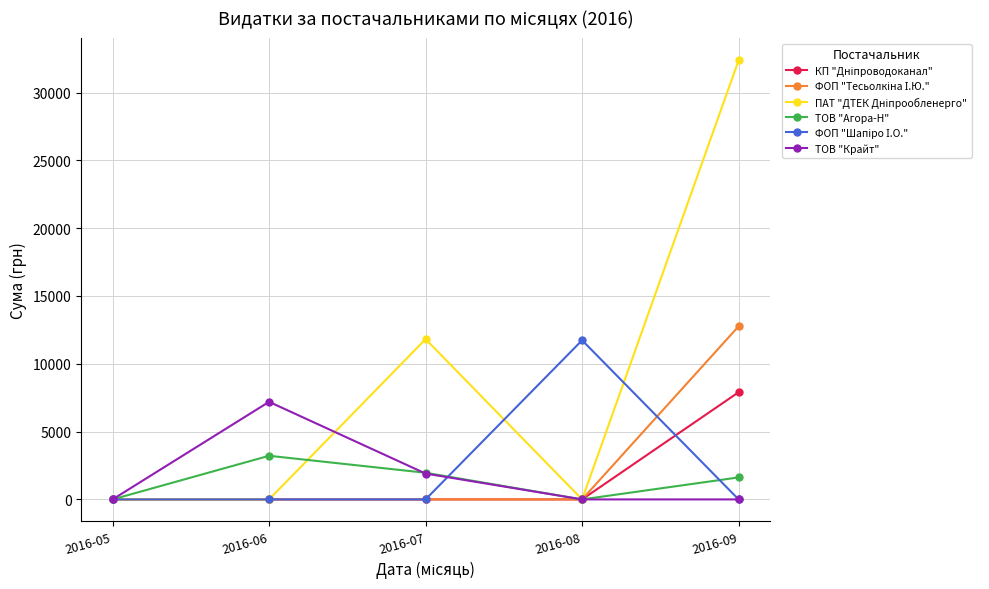

What is the value of the ТОВ "Агора-Н" point at the 2nd from the left?

3217.0